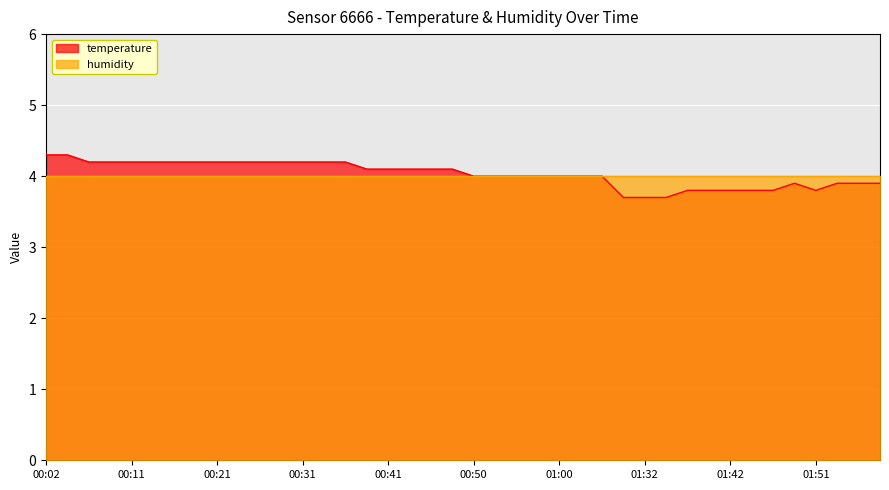

Where is the first local minimum?

01:51